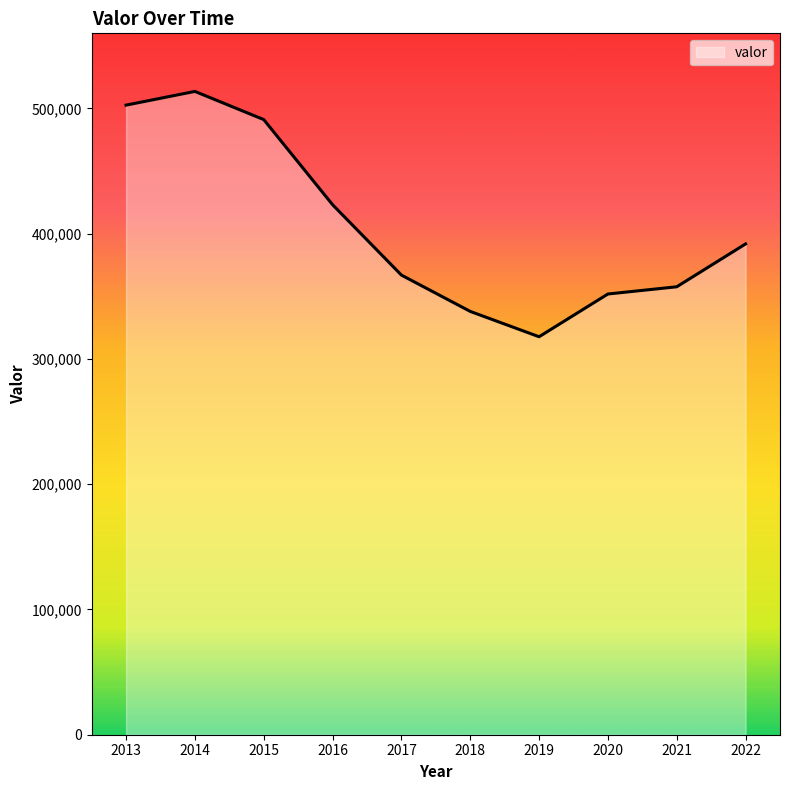

Reading left to right, extract all data points from this chart.

2013=502678	2014=513627	2015=491132	2016=423172	2017=366983	2018=337978	2019=317751	2020=351880	2021=357642	2022=391861